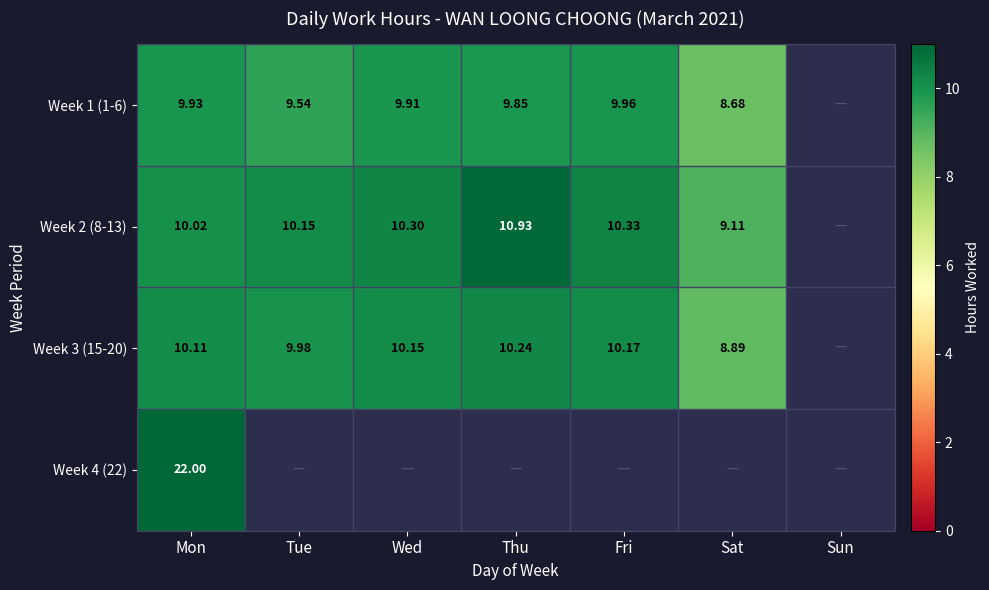

At Mon, list the series in order from largest to smallest.

Week 4 (22), Week 3 (15-20), Week 2 (8-13), Week 1 (1-6)